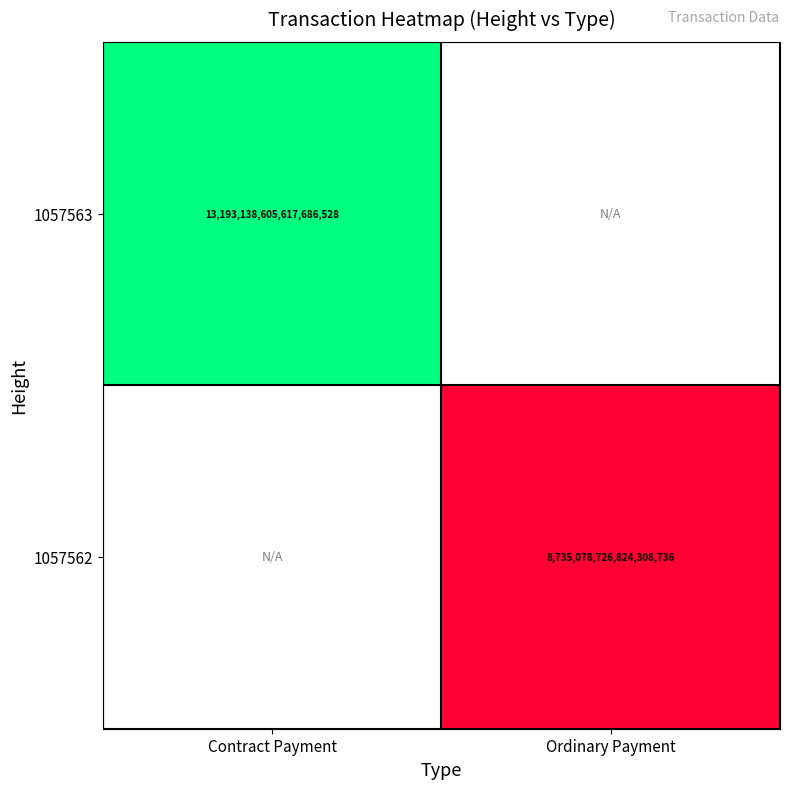

The value of 1057562 at Ordinary Payment is 15260655905205536768. True or false?

False